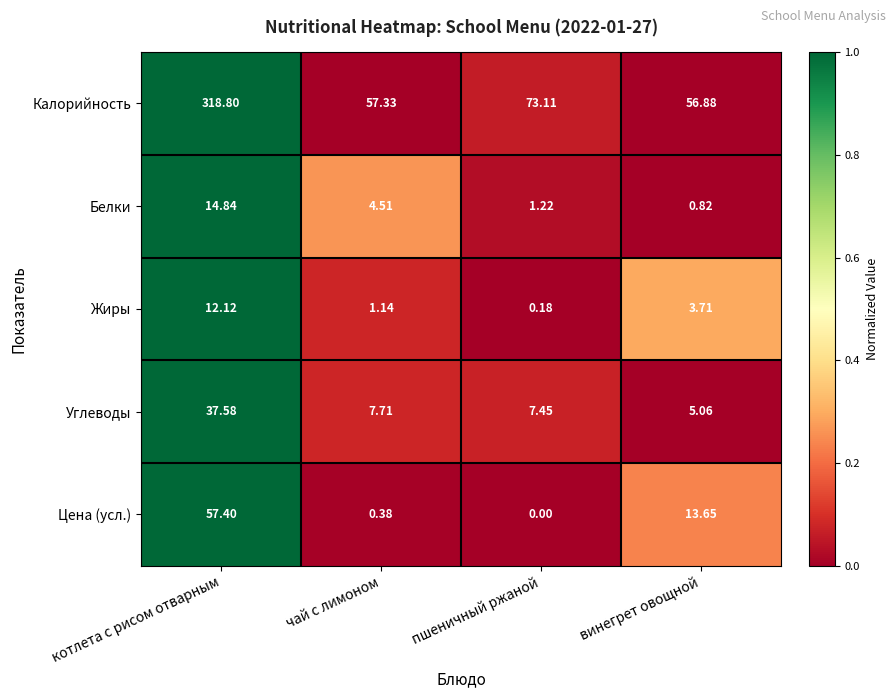

Rank the series by their maximum value, from highest to lowest.

Калорийность, Цена (усл.), Углеводы, Белки, Жиры